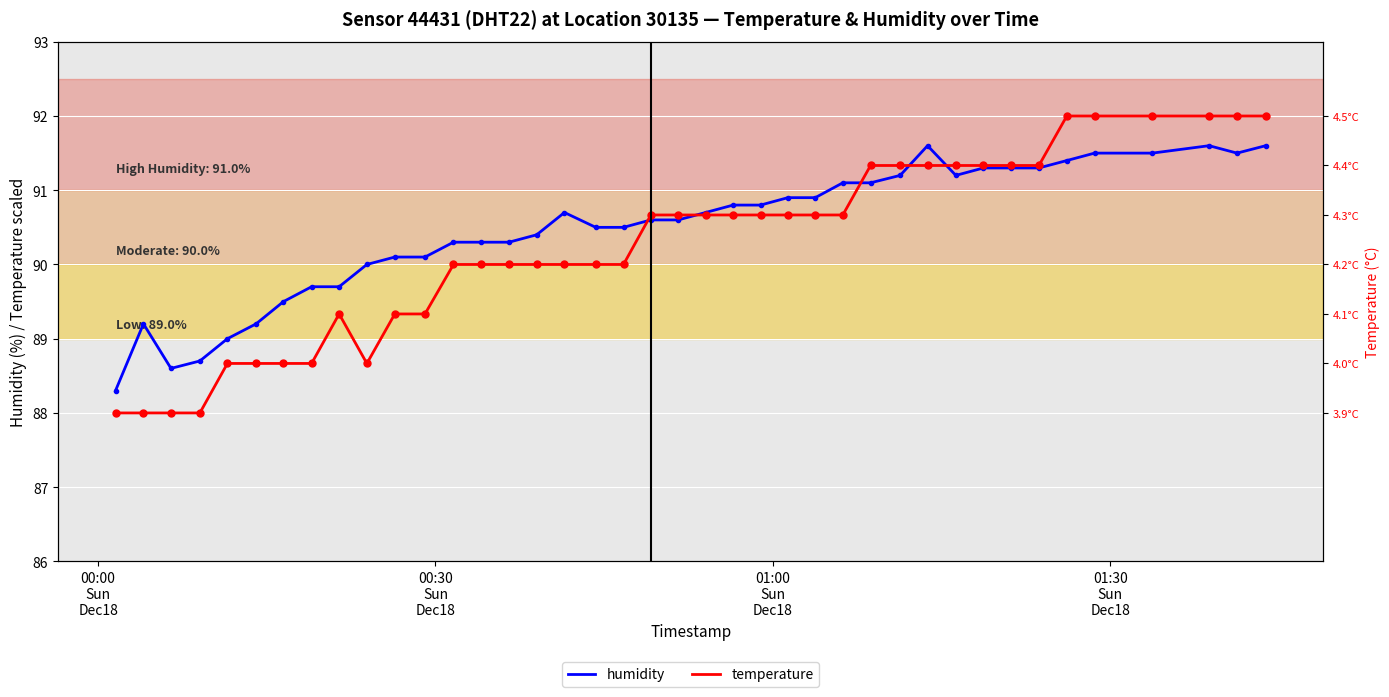

List the series in order of their overall mean, lowest first.

temperature, humidity